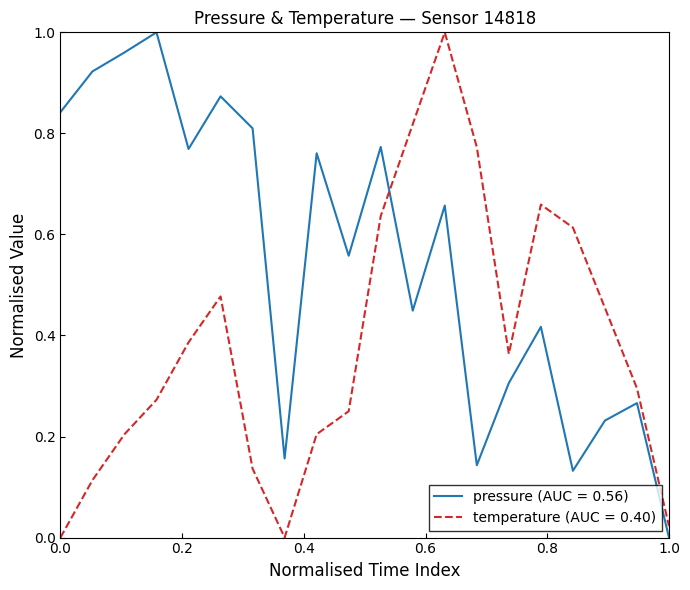

Which series has the largest total across all categories?

pressure (AUC = 0.56)